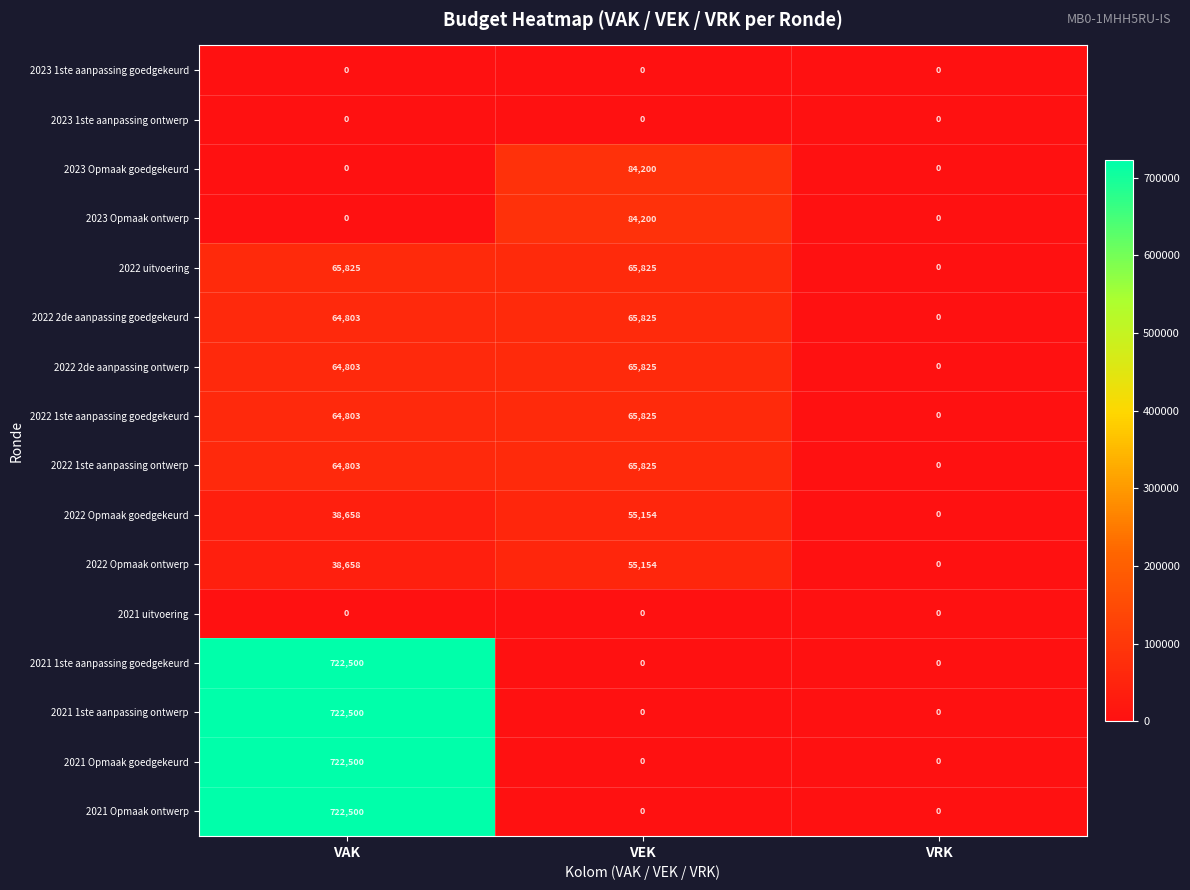

What is the spread (max minus min) of values at VEK?

84200